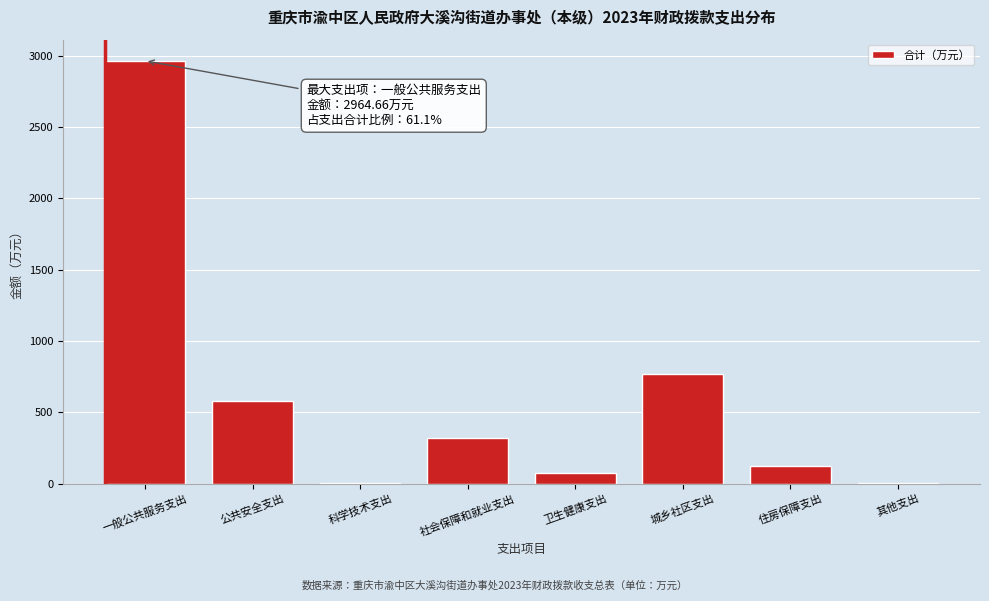

The chart shows a value of 76.4 at 卫生健康支出. True or false?

True